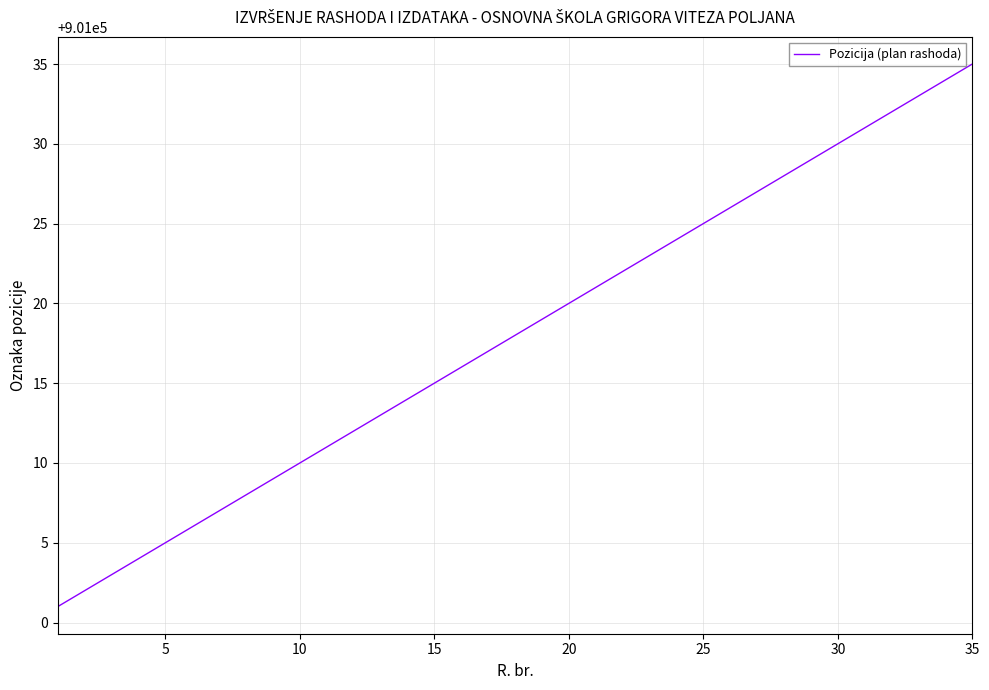

What is the difference between the maximum and minimum values?

34